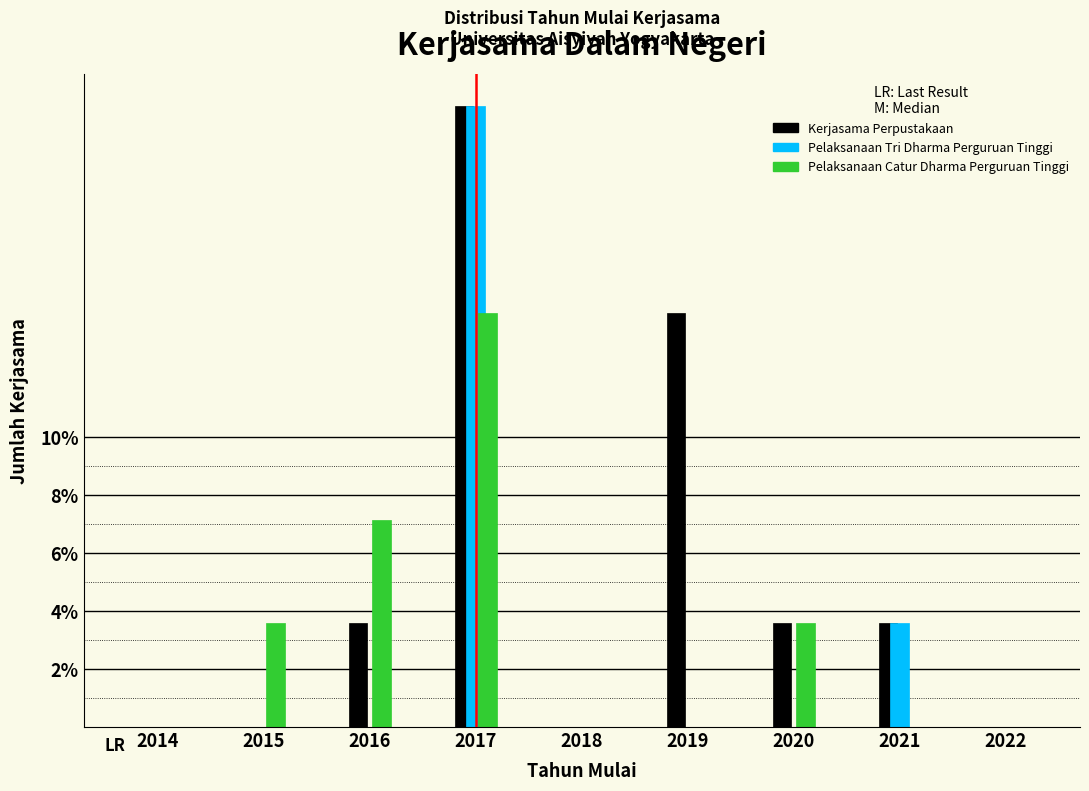

Reading left to right, list all the values displayed in this chart.

Kerjasama Perpustakaan: 2014=0.0	2015=0.0	2016=3.6	2017=21.4	2018=0.0	2019=14.3	2020=3.6	2021=3.6	2022=0.0
Pelaksanaan Tri Dharma Perguruan Tinggi: 2014=0.0	2015=0.0	2016=0.0	2017=21.4	2018=0.0	2019=0.0	2020=0.0	2021=3.6	2022=0.0
Pelaksanaan Catur Dharma Perguruan Tinggi: 2014=0.0	2015=3.6	2016=7.1	2017=14.3	2018=0.0	2019=0.0	2020=3.6	2021=0.0	2022=0.0